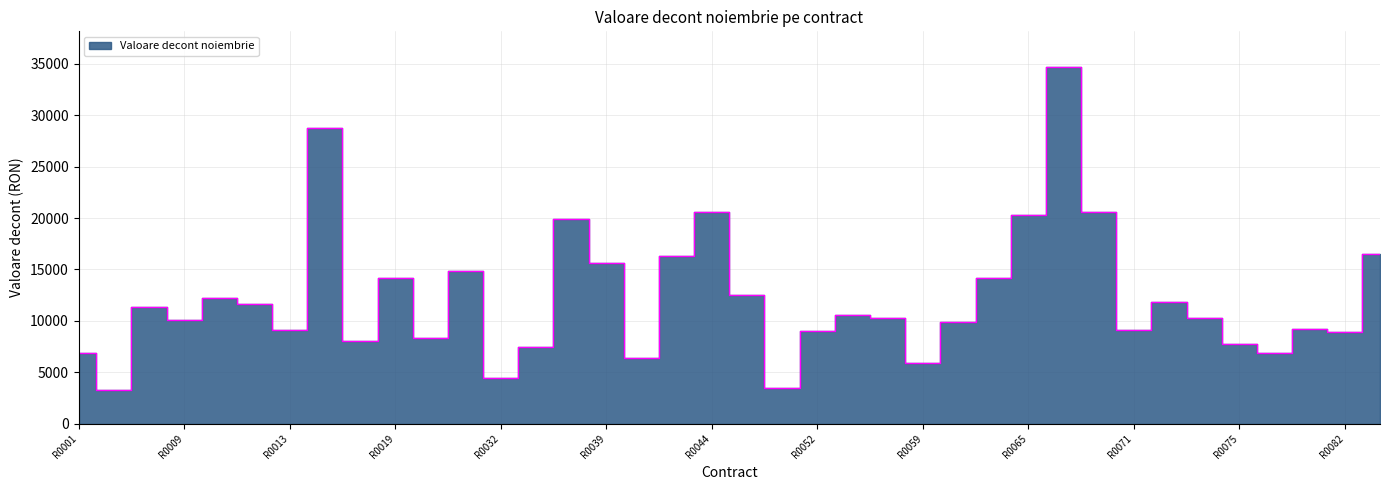

Which has a higher value, R0044 or R0070?

R0070